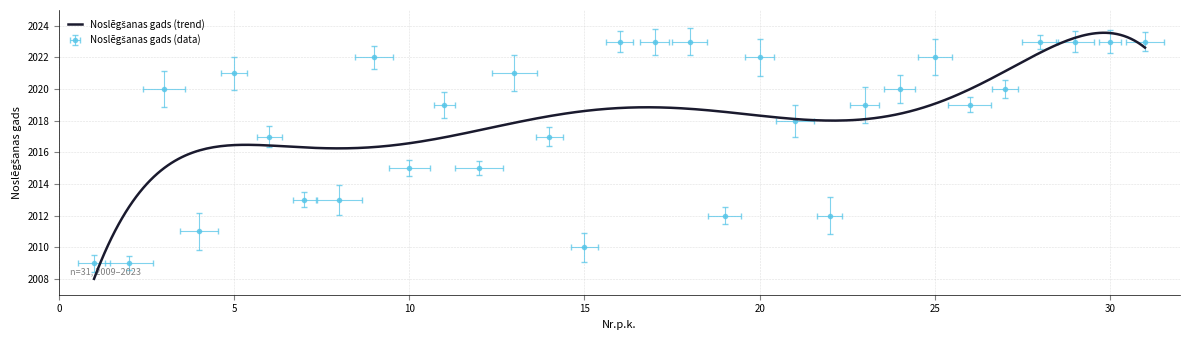

List the labels in order of value, smallest first.

1, 2, 15, 4, 19, 22, 7, 8, 10, 12, 6, 14, 21, 11, 23, 26, 3, 24, 27, 5, 13, 9, 20, 25, 16, 17, 18, 28, 29, 30, 31